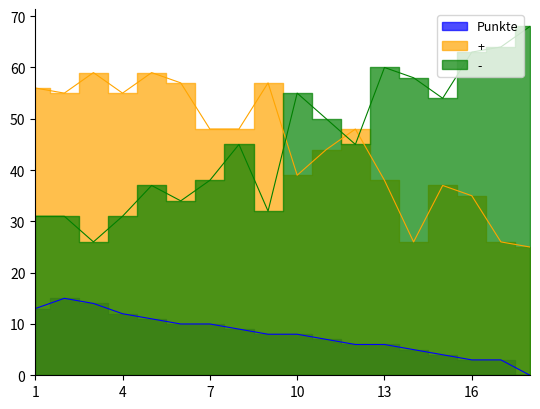

How many interior local valleys does the - series have?

5